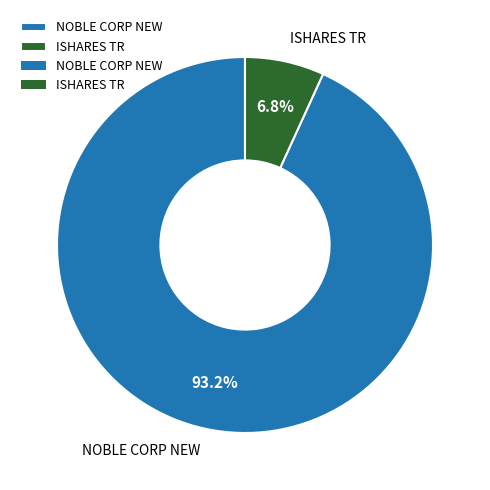

Which has a higher value, ISHARES TR or NOBLE CORP NEW?

NOBLE CORP NEW